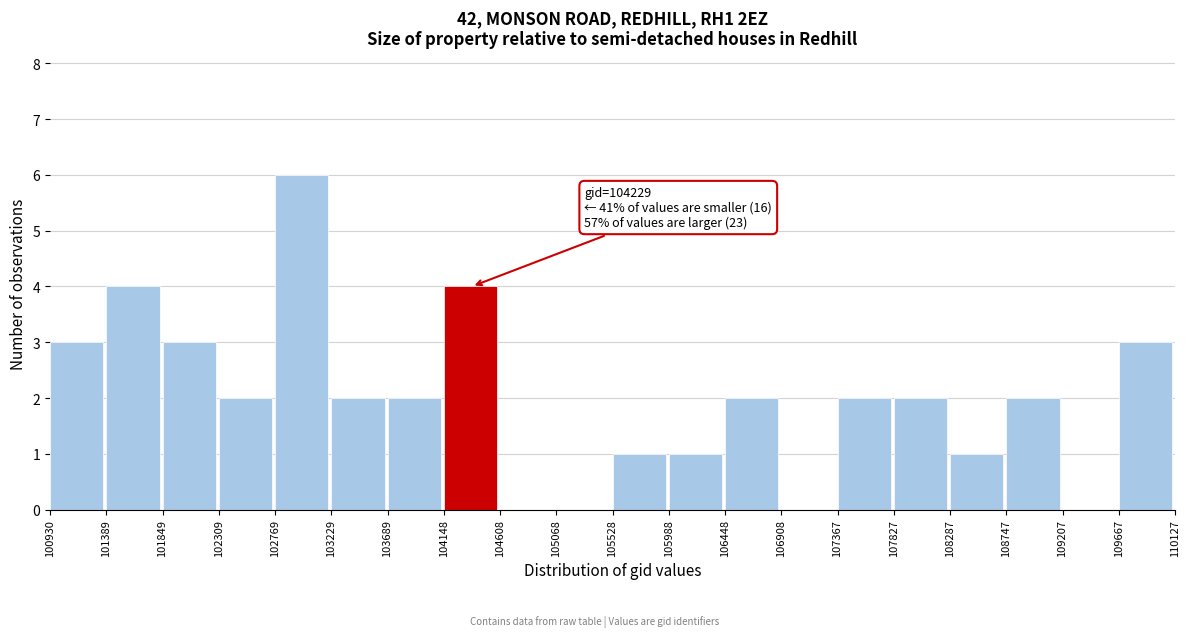

Which range on the x-axis has the tallest bar?

102769 to 103229